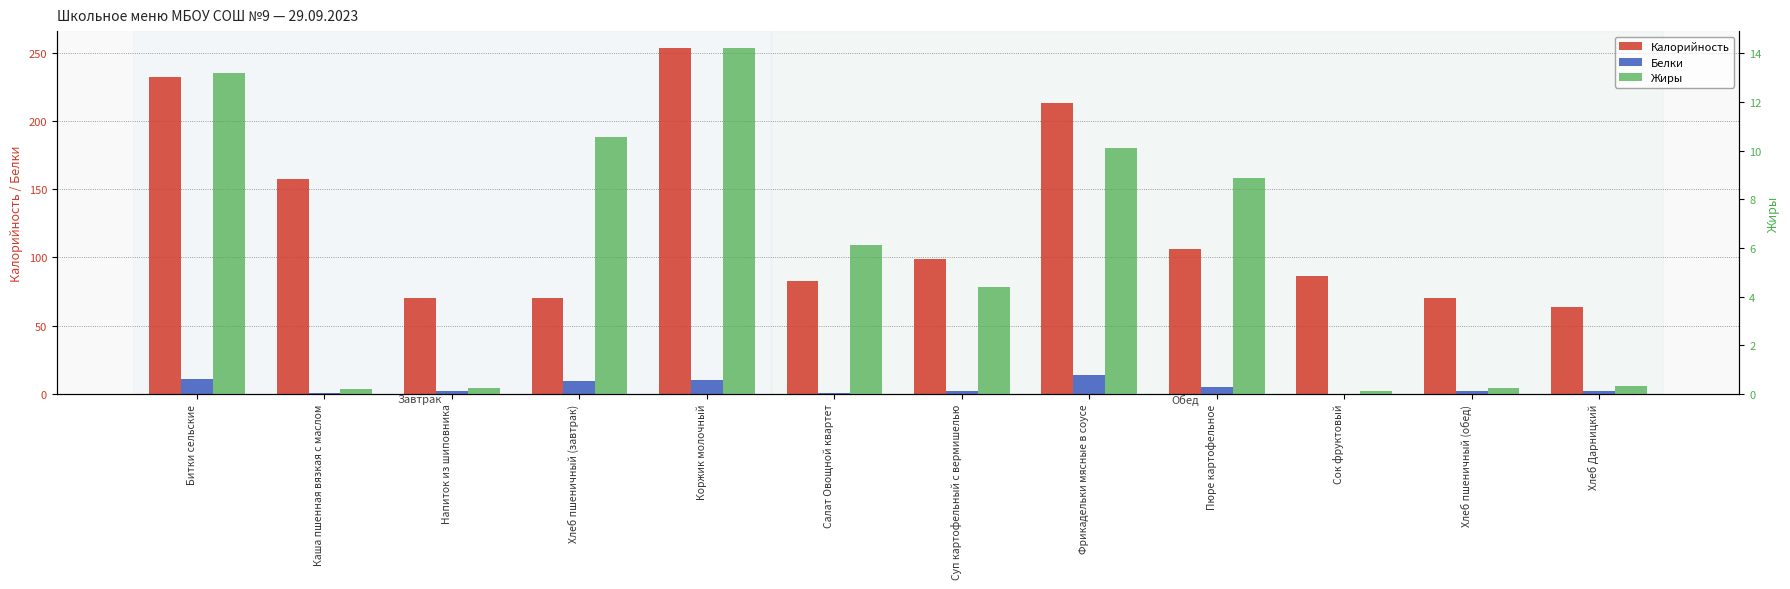

Reading left to right, what are all the values shown in this chart?

Калорийность: 232.3	157.8	70.5	70.5	253.2	82.4	98.8	213.5	106.1	86.6	70.5	63.6
Белки: 11.2	1.0	2.3	9.3	10.3	0.8	2.3	13.6	4.9	0.1	2.3	2.0
Жиры: 13.2	0.2	0.2	10.6	14.2	6.1	4.4	10.1	8.9	0.1	0.2	0.3